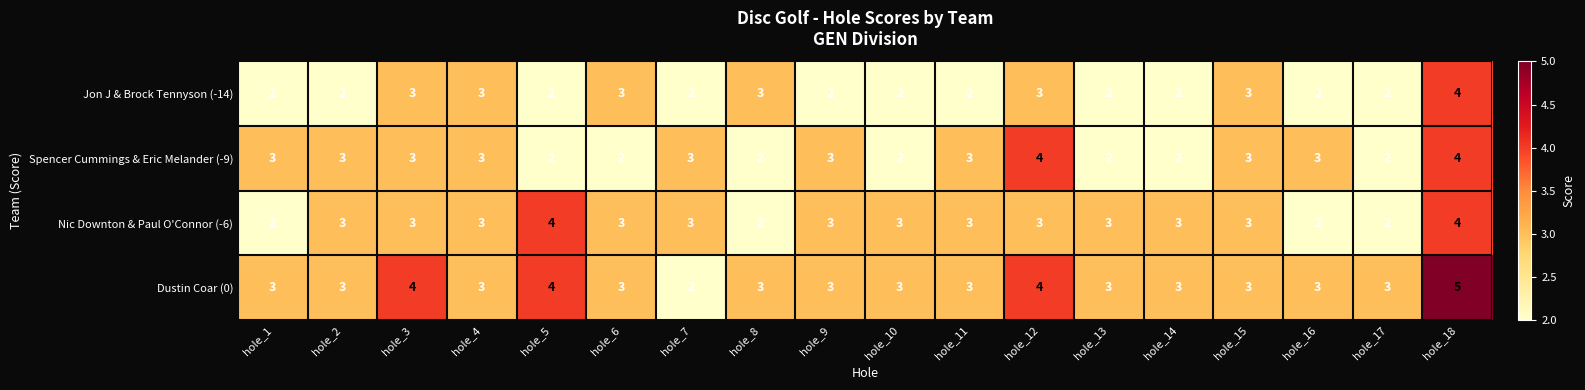

Count the Nic Downton & Paul O'Connor (-6) values in the range 3 to 4.

14